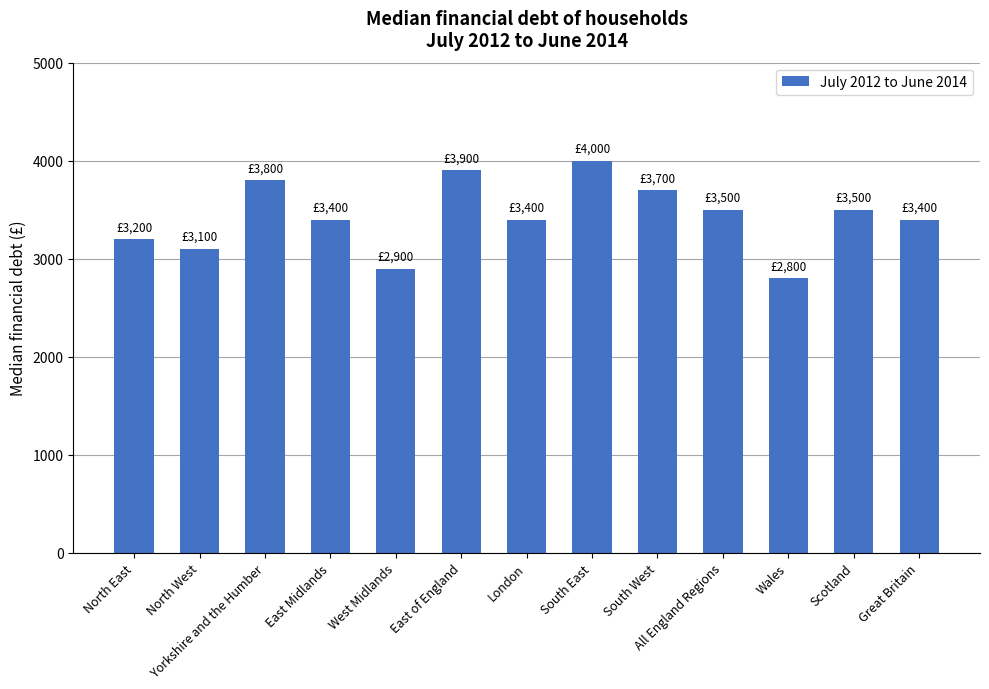

What position from the left is All England Regions?

10